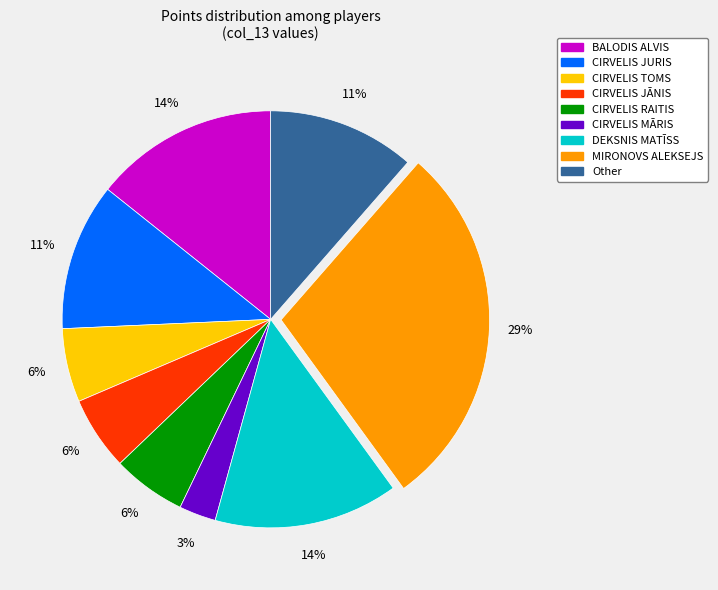

True or false: CIRVELIS MĀRIS accounts for 3% of the total.

True